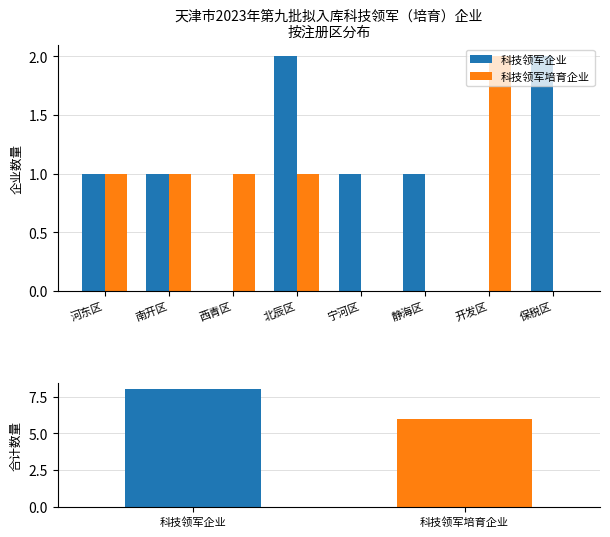

Rank the categories by 科技领军企业 value from lowest to highest.

西青区, 开发区, 河东区, 南开区, 宁河区, 静海区, 北辰区, 保税区